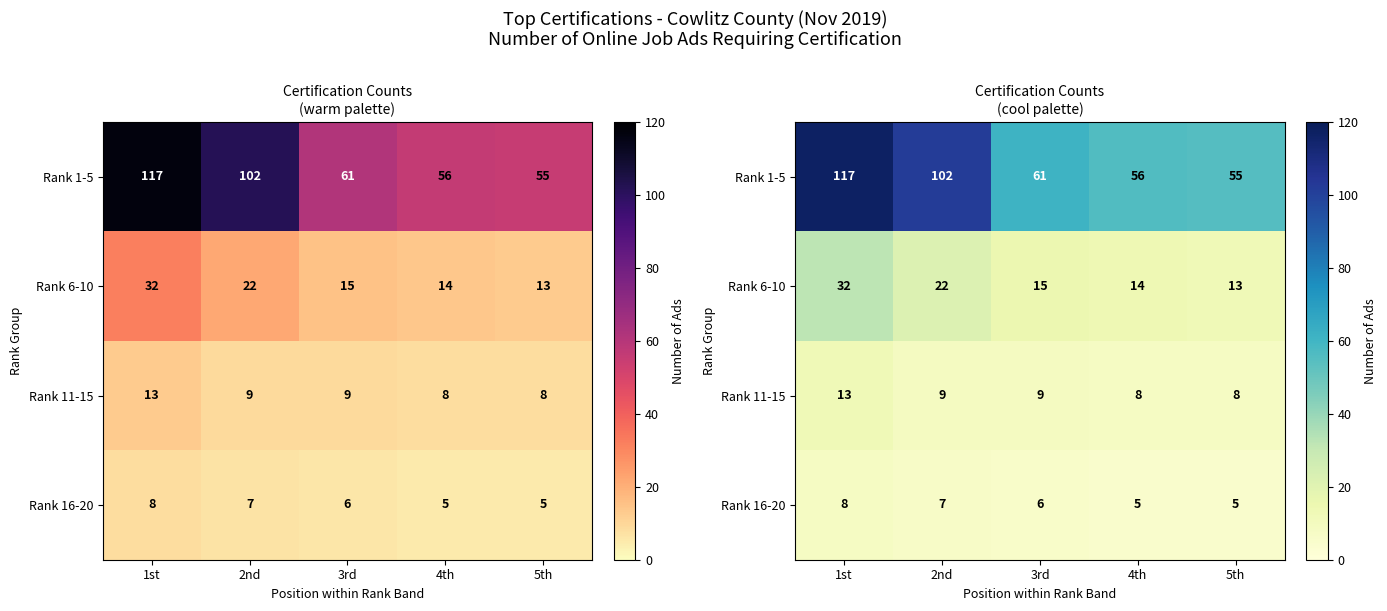

At which label does Rank 16-20 first exceed 6?

1st